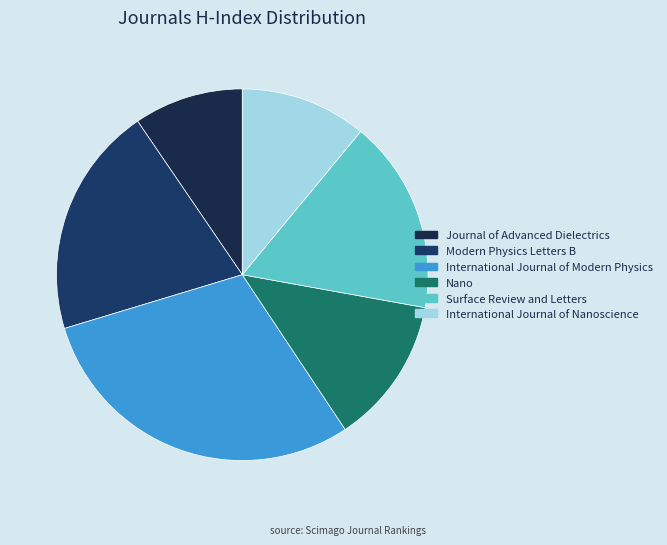

Does International Journal of Nanoscience represent more than half of the total?

No